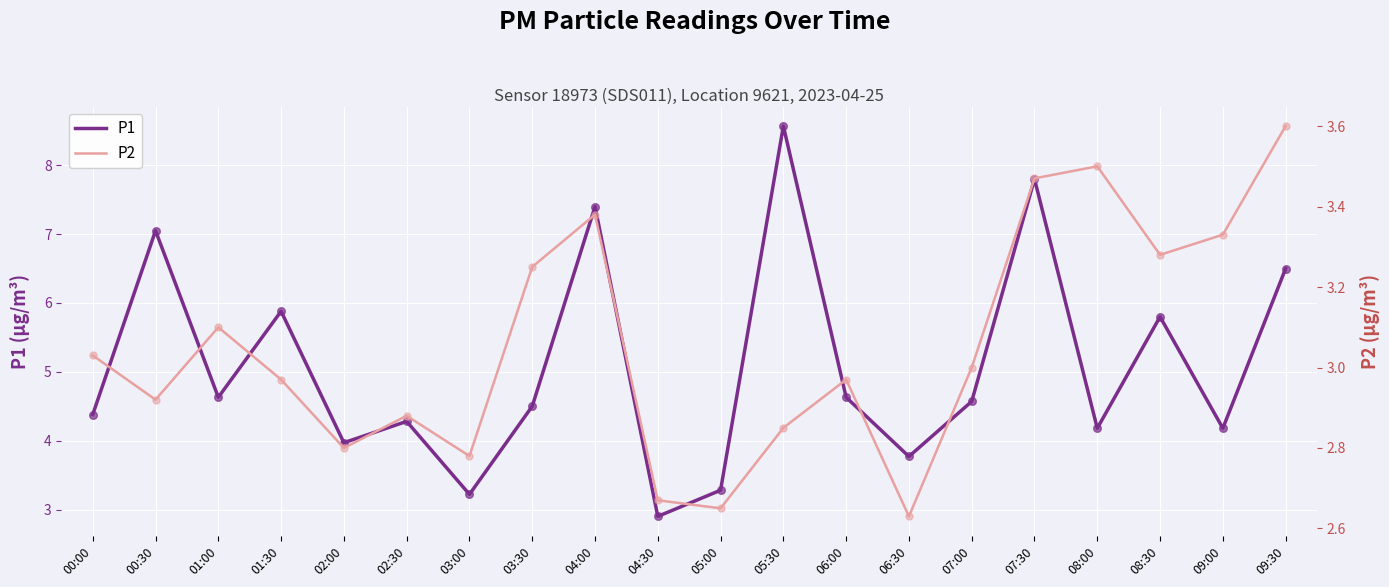

At which category is the sum across all series the highest?

05:30